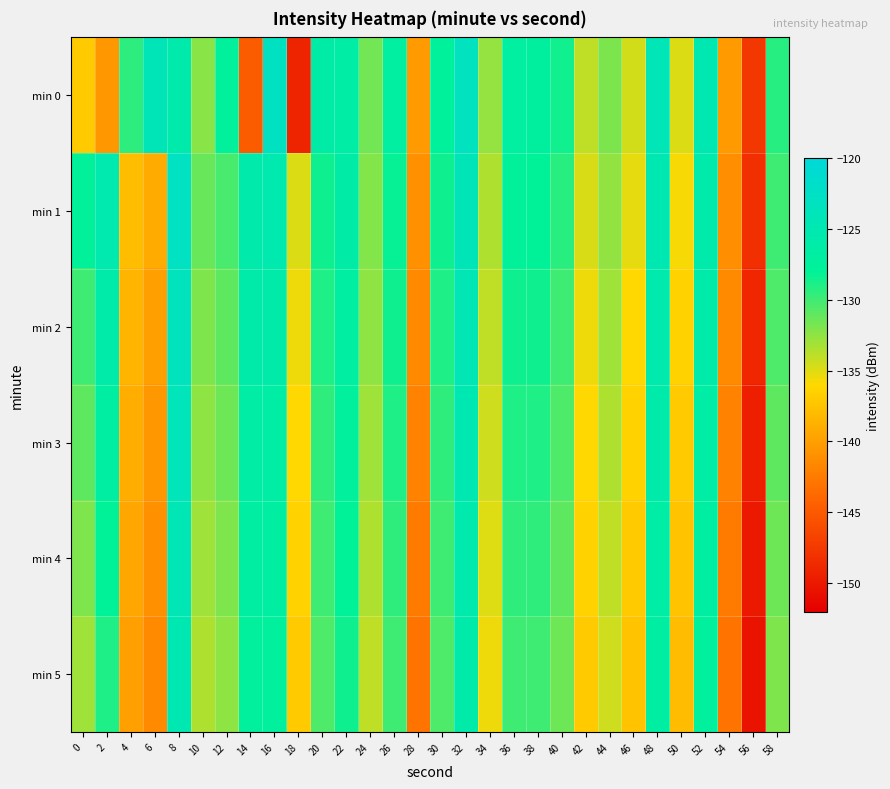

Count the number of data series in this chart.

6